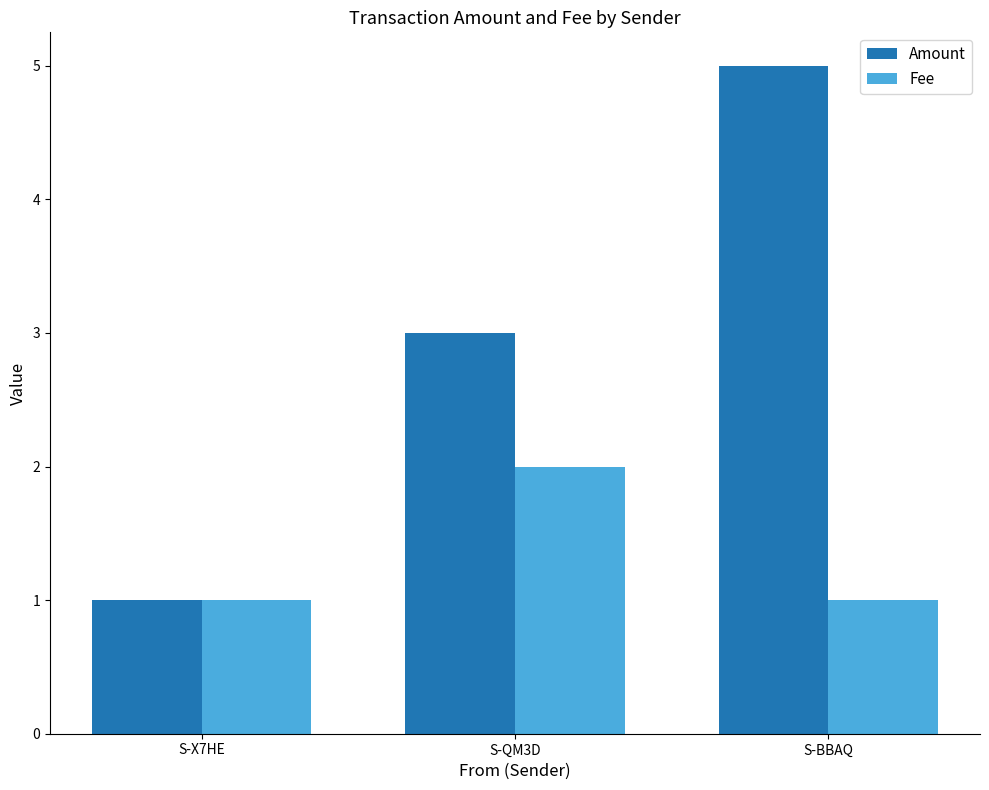

Which category has the highest value across all series?

S-BBAQ